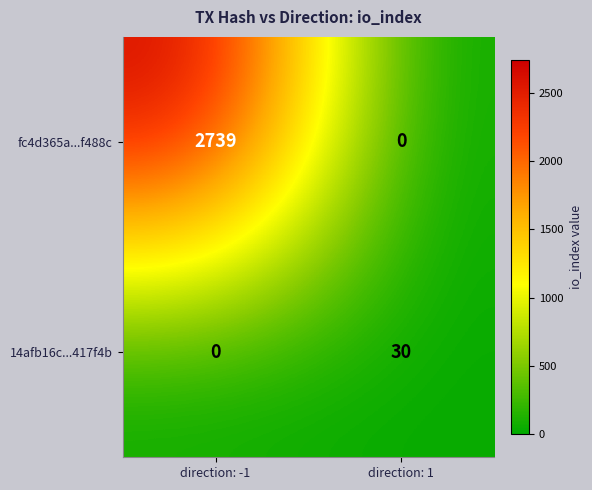

Where is 14afb16c...417f4b nearest to the value 15?

direction: -1